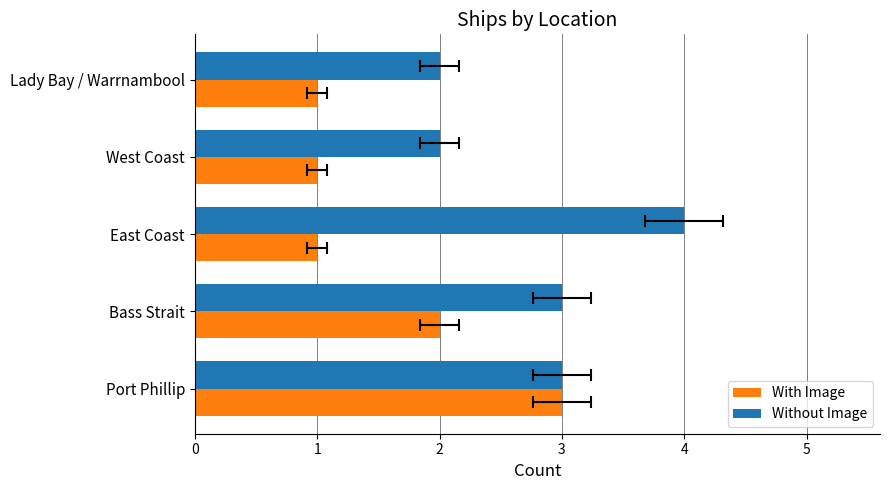

Rank the categories by With Image value from lowest to highest.

East Coast, West Coast, Lady Bay / Warrnambool, Bass Strait, Port Phillip